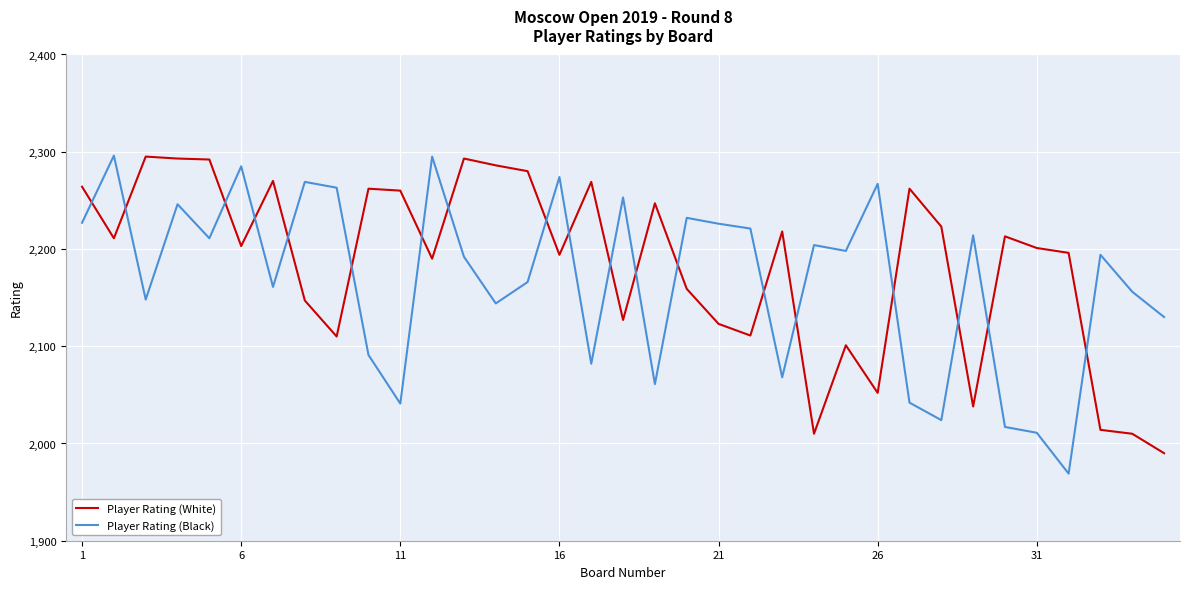

How many lines are shown in the chart?

2